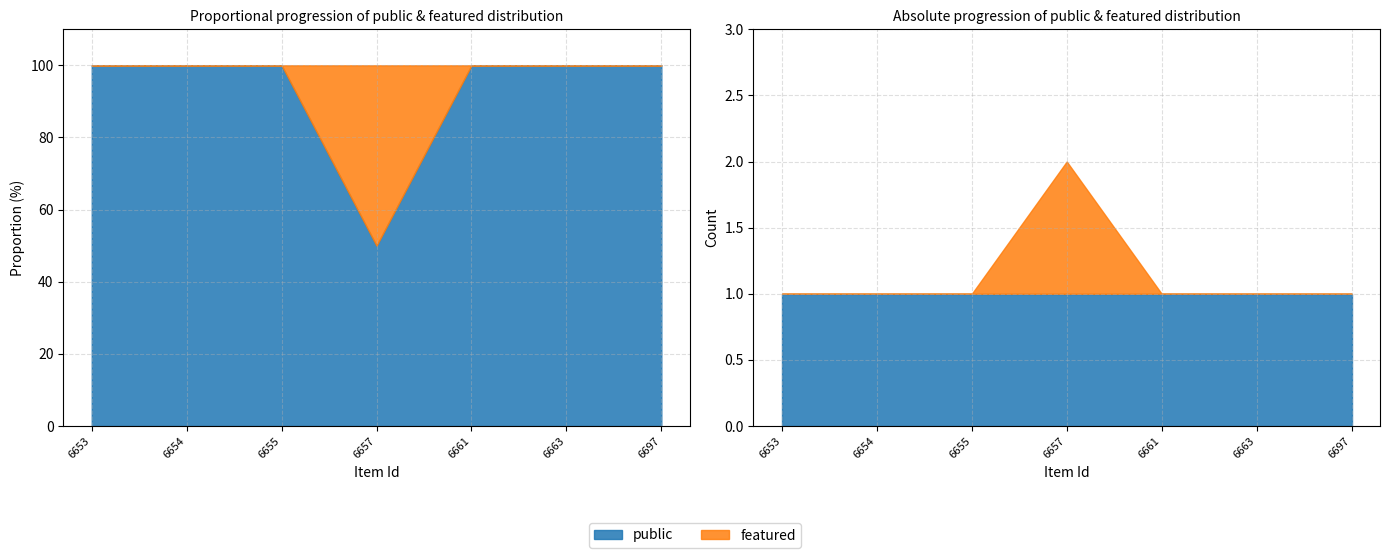

Which has a higher value, 6663 or 6657?

6663